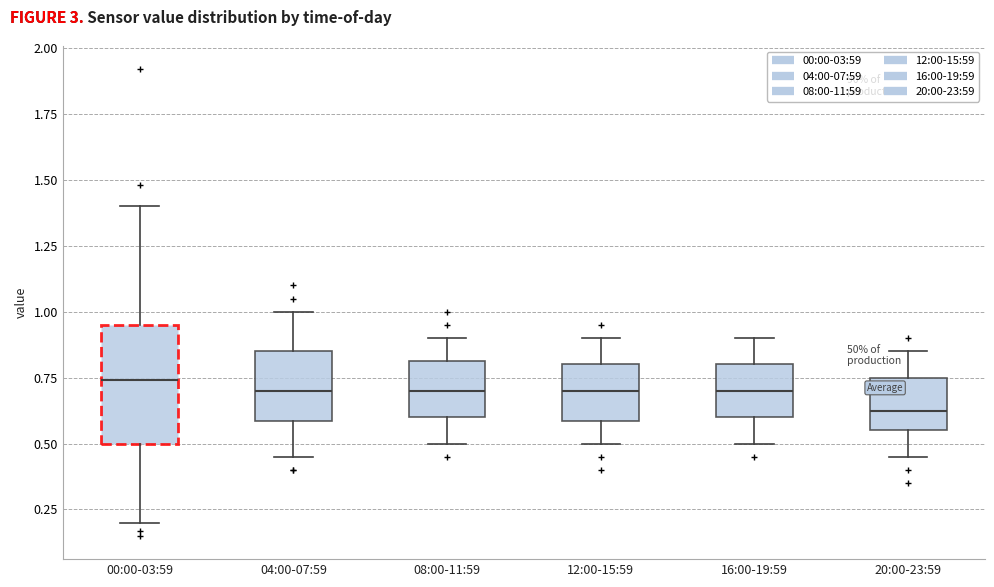

Reading left to right, transcribe this box plot: for each box, give where its median line is, the range the box spans, and where its two whiskers end, as read against the y-axis. The values are not printed on the chart, so give them approximately, as read against the axis.

00:00-03:59: median 0.75, box 0.50 to 0.95, whiskers 0.20 to 1.40
04:00-07:59: median 0.70, box 0.60 to 0.85, whiskers 0.45 to 1.00
08:00-11:59: median 0.70, box 0.60 to 0.80, whiskers 0.50 to 0.90
12:00-15:59: median 0.70, box 0.60 to 0.80, whiskers 0.50 to 0.90
16:00-19:59: median 0.70, box 0.60 to 0.80, whiskers 0.50 to 0.90
20:00-23:59: median 0.65, box 0.55 to 0.75, whiskers 0.45 to 0.85